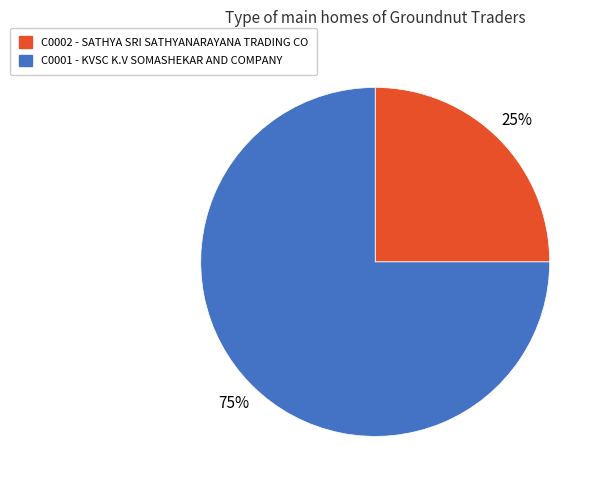

Is it true that C0001 is 75% of the pie?

True